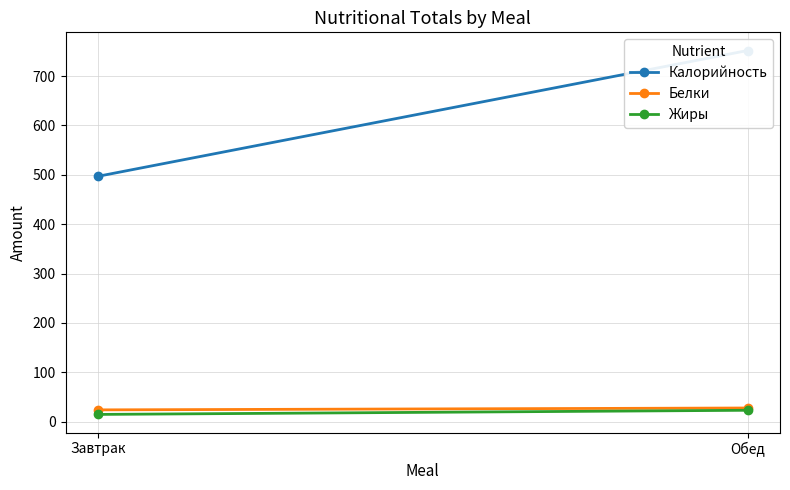

At how many categories does at least one series exceed 42?

2